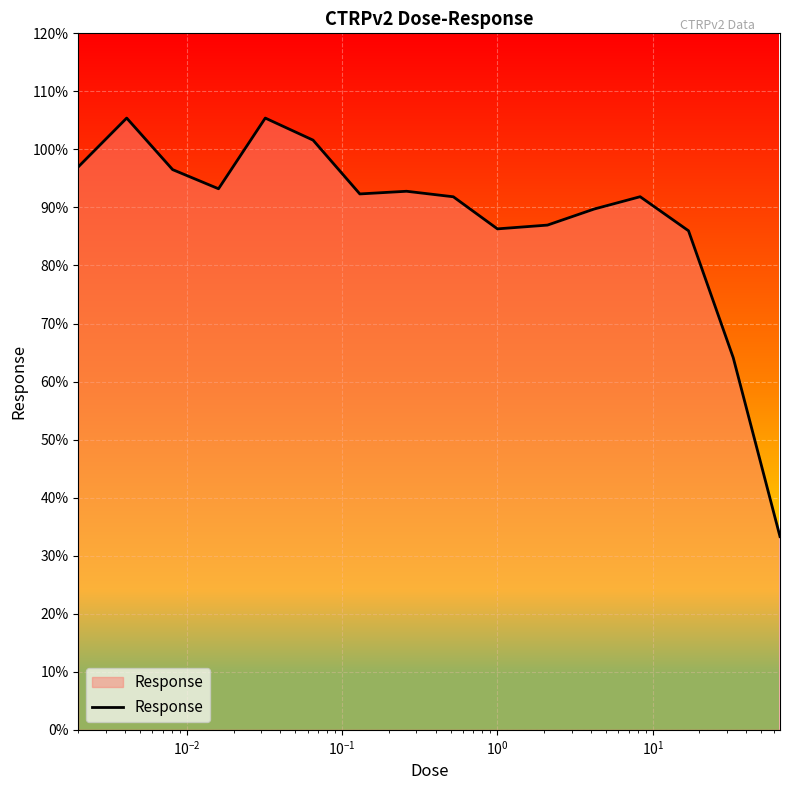

What is the greatest value displayed?

105.4